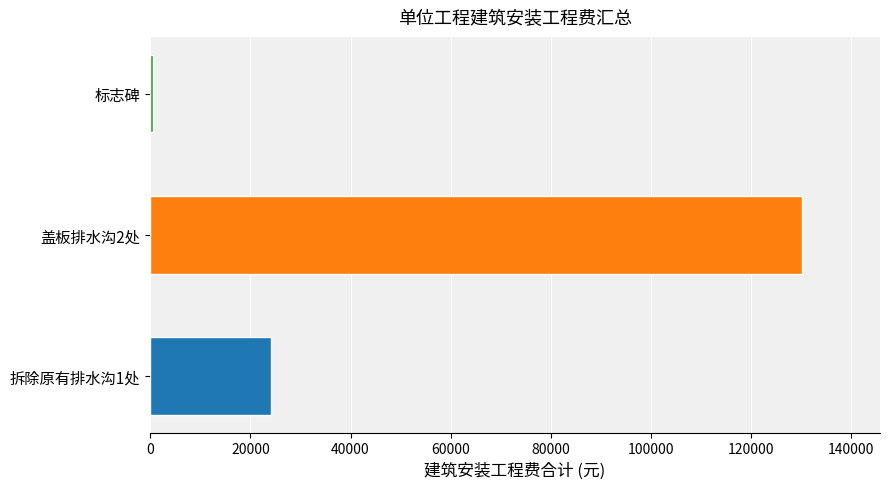

What is the average value?

51602.7